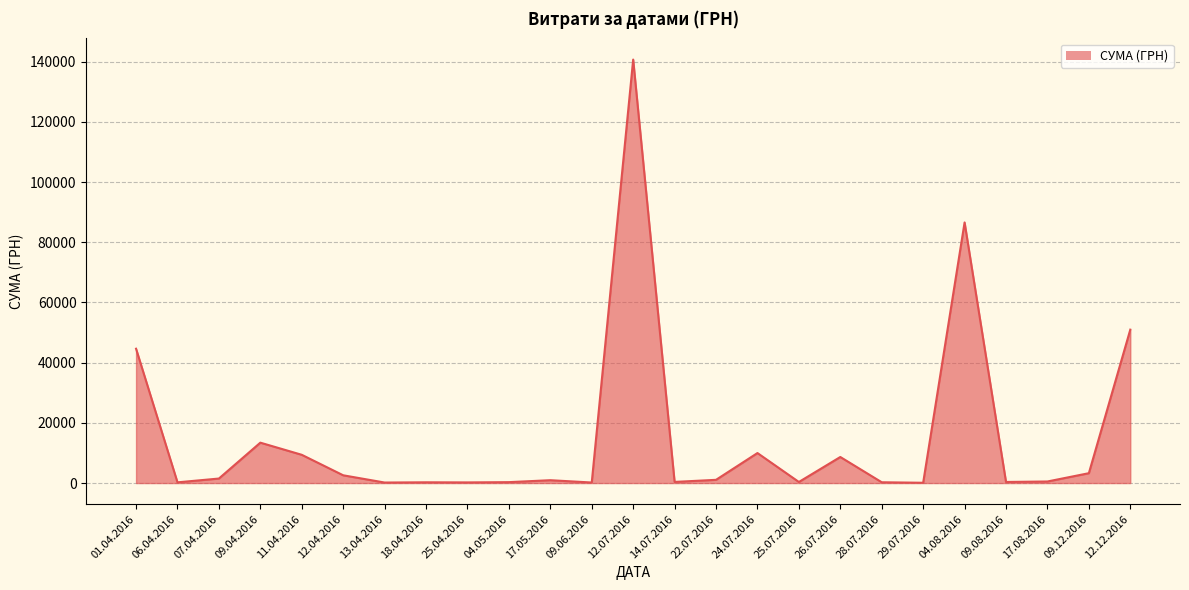

What is the difference between the maximum and second lowest values?

140532.3